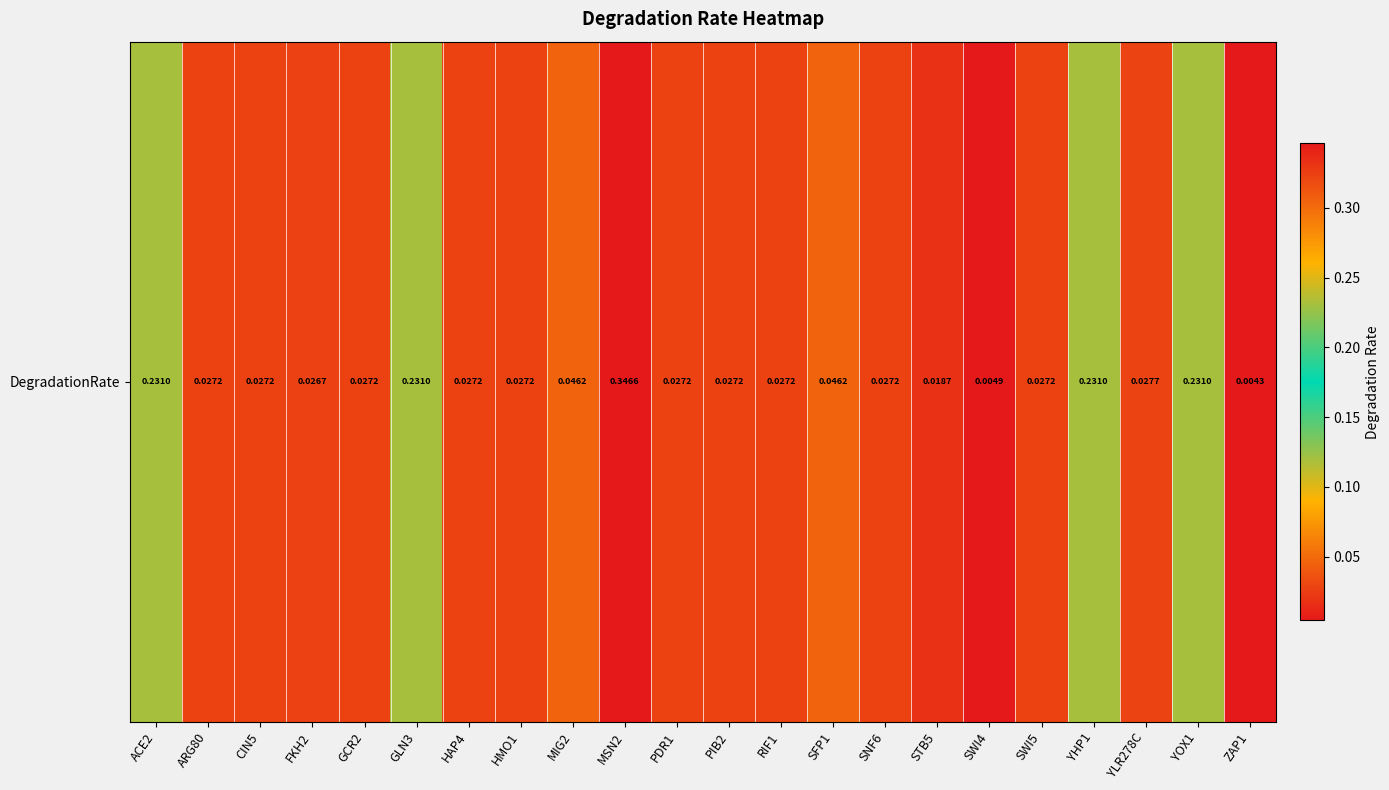

Is it true that the value at FKH2 is 0.0?

True